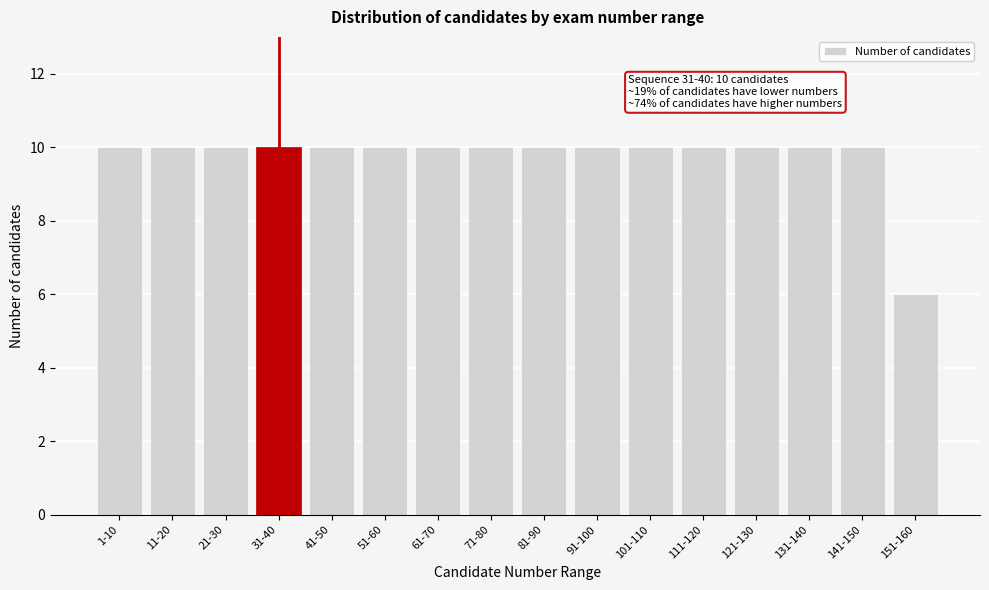

Reading left to right, extract all data points from this chart.

10	10	10	10	10	10	10	10	10	10	10	10	10	10	10	6